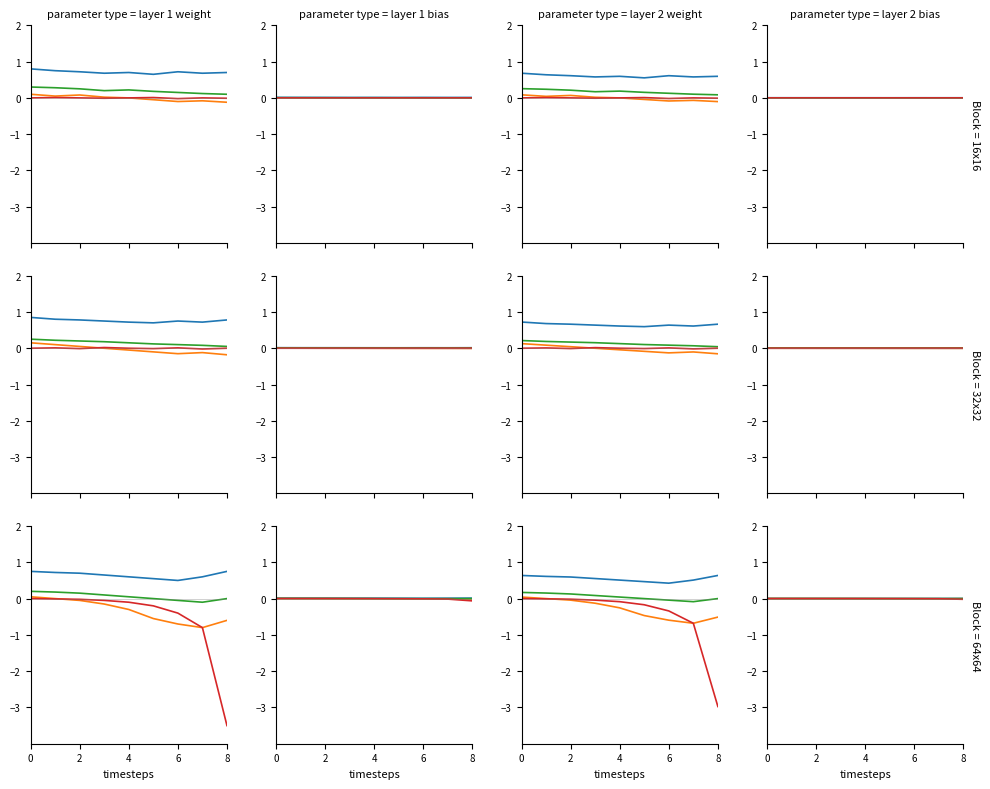

True or false: Contralor Interno has a value of -0.0 at 8.

False